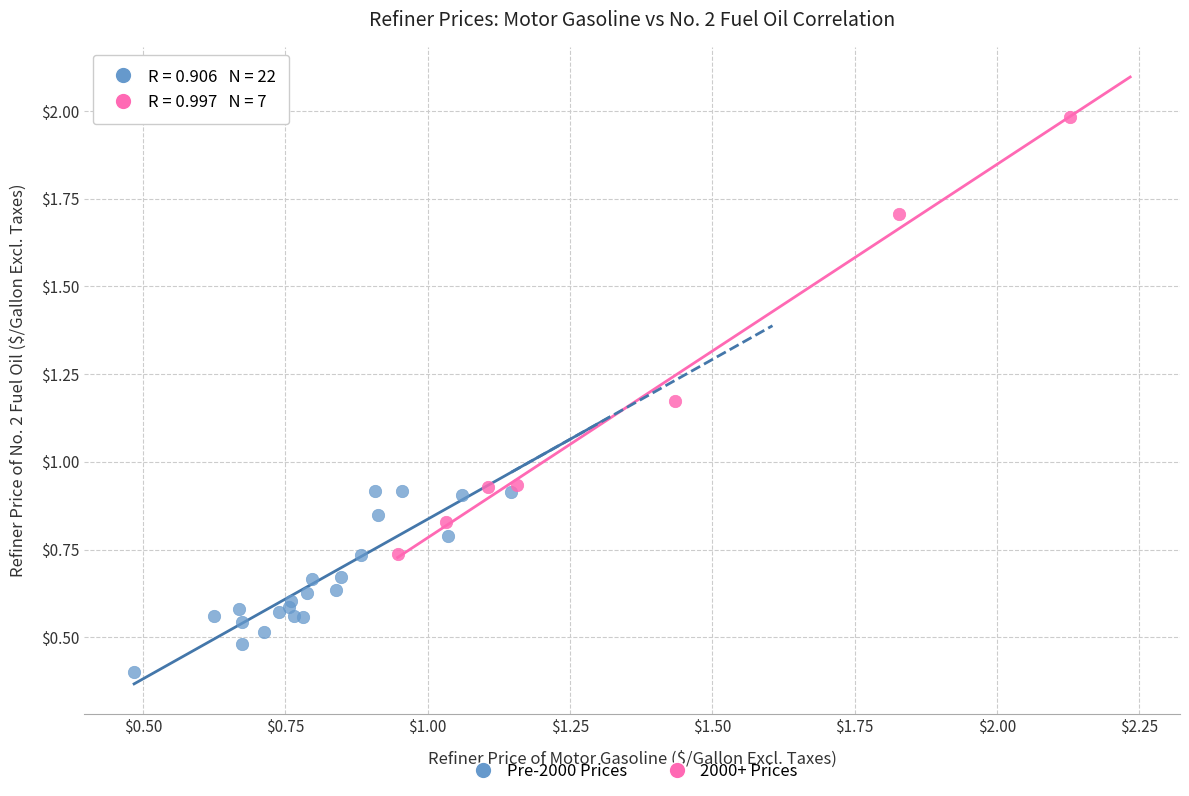

Which series has the largest Y range (max minus min)?

2000+ Prices